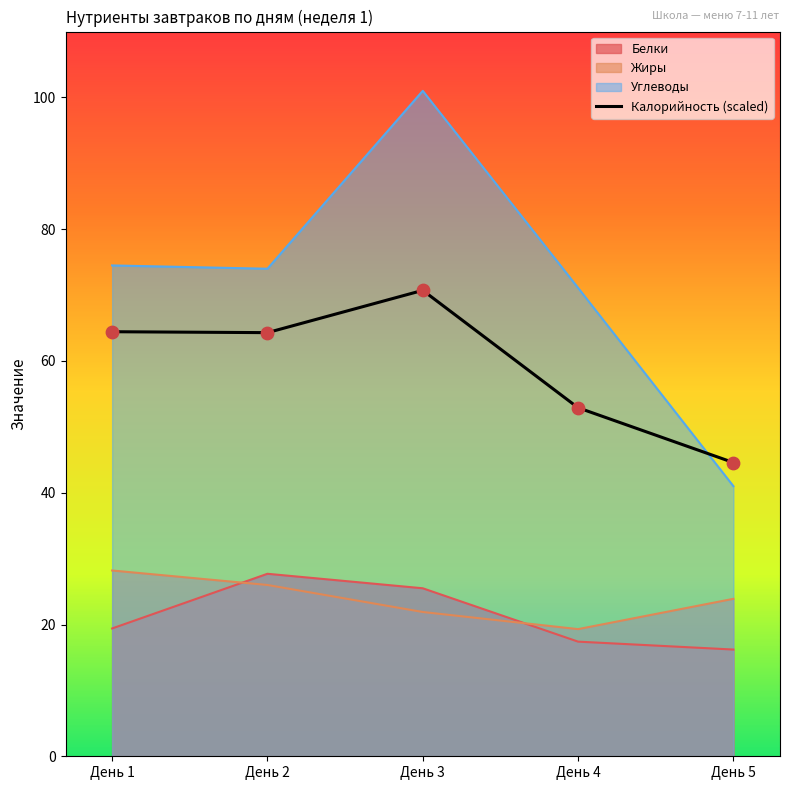

Between День 4 and День 3, which is larger?

День 3